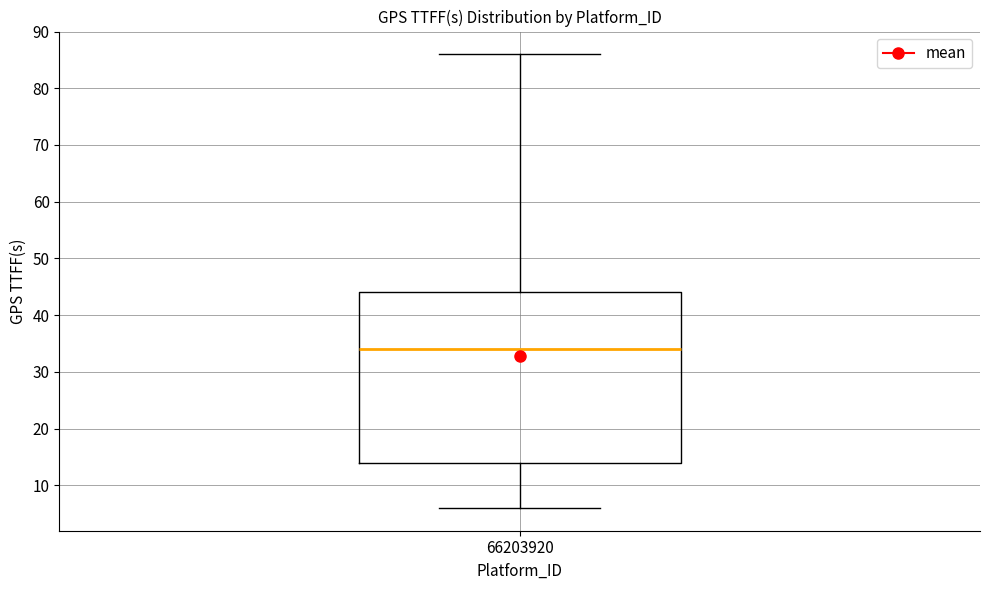

Read this box plot against the y-axis: the position of the median line, the range covered by the box, and the ends of both whiskers. The values are not printed on the chart, so give them approximately, as read against the axis.

median 34, box 14 to 44, whiskers 6 to 86